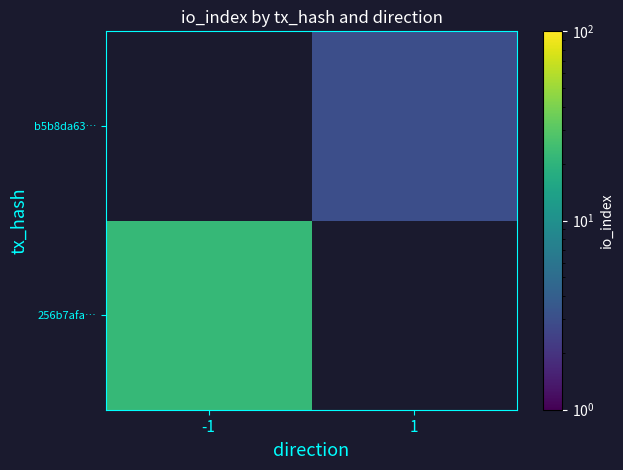

At which category does the chart reach its minimum across all series?

1